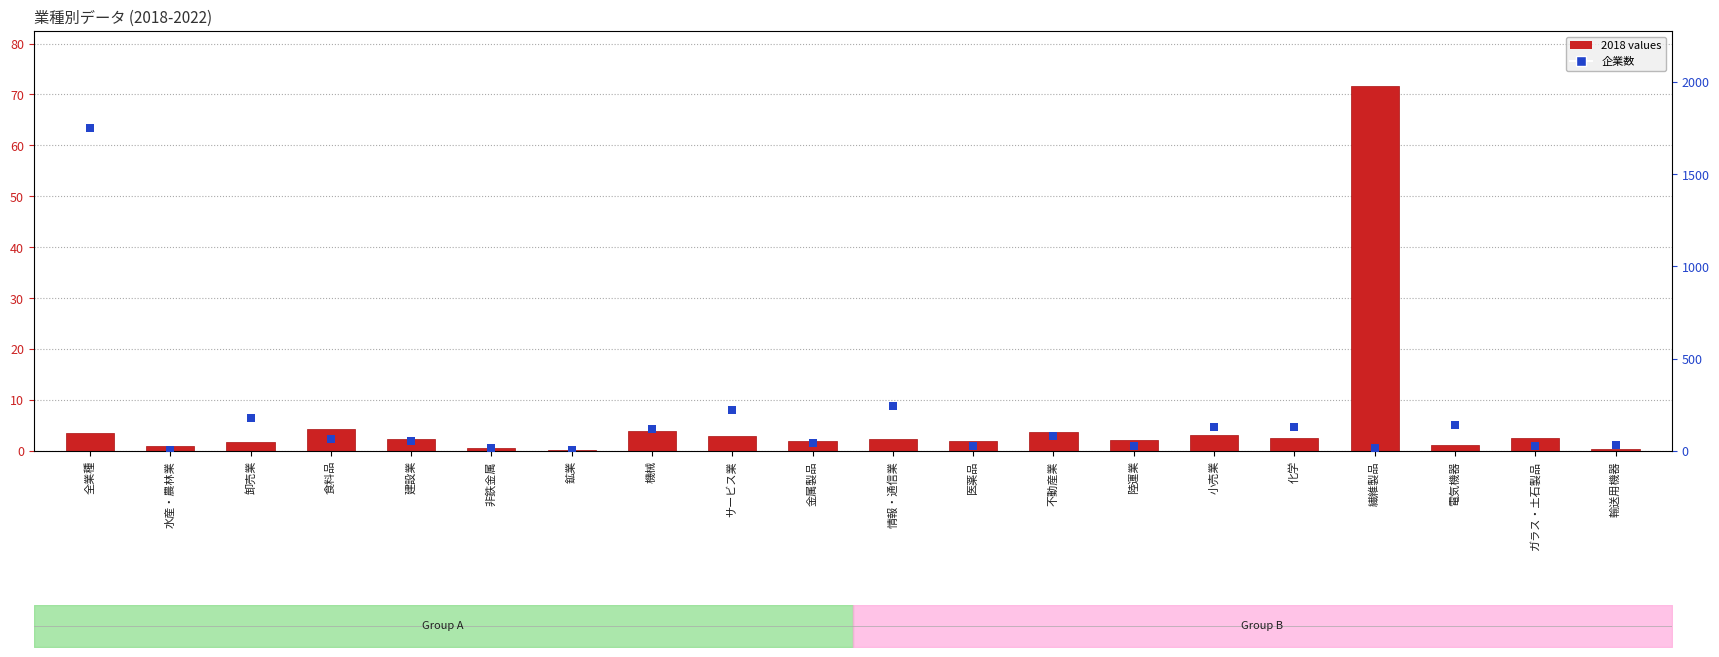

Which series reaches the minimum Y coordinate?

2018 values